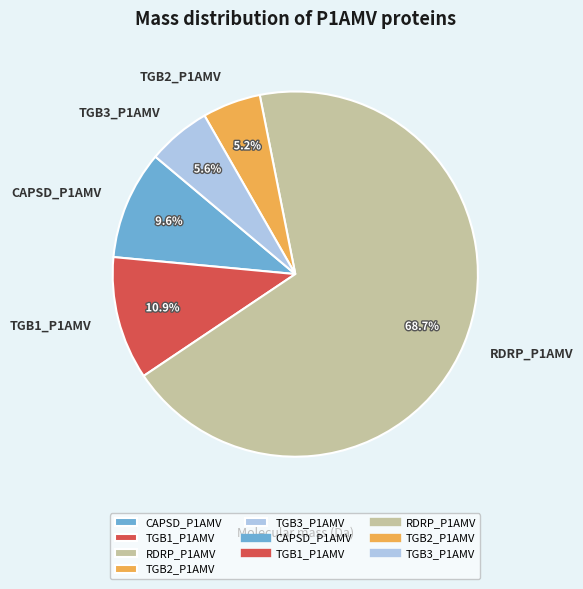

True or false: RDRP_P1AMV accounts for 69% of the total.

True